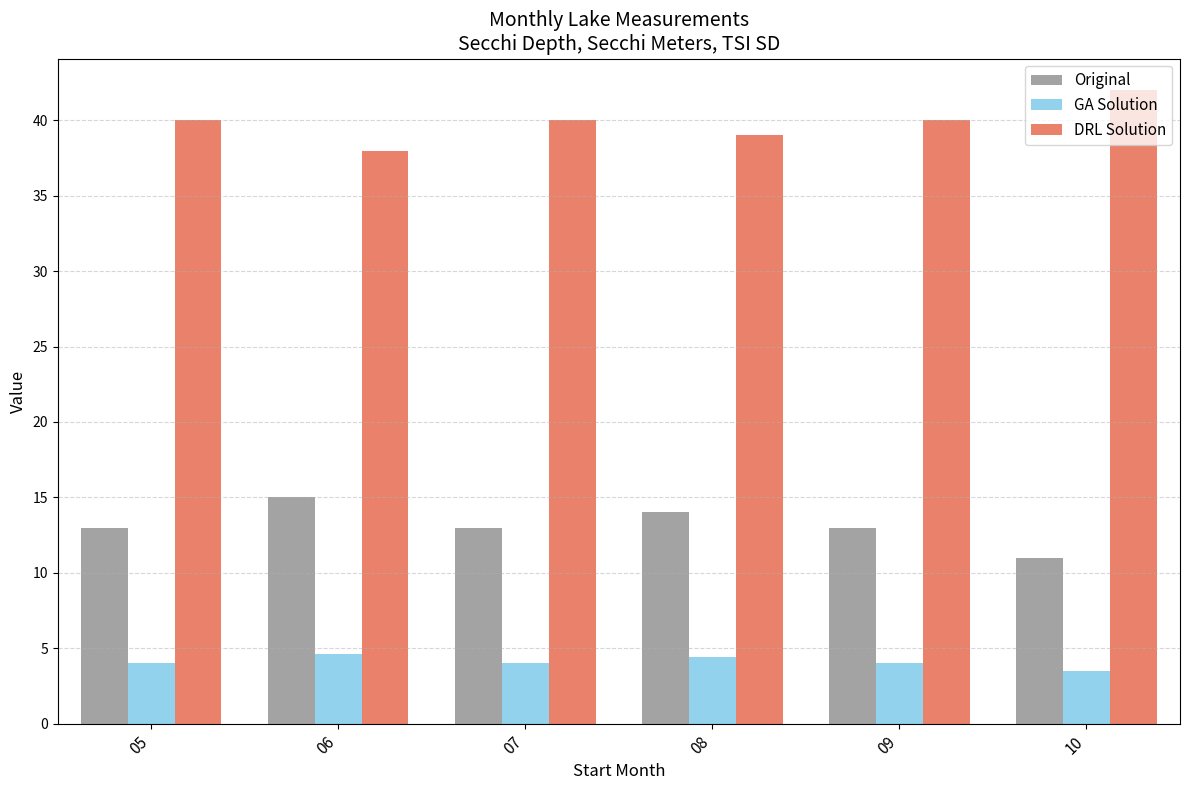

Count the GA Solution values in the range 4 to 5.

5